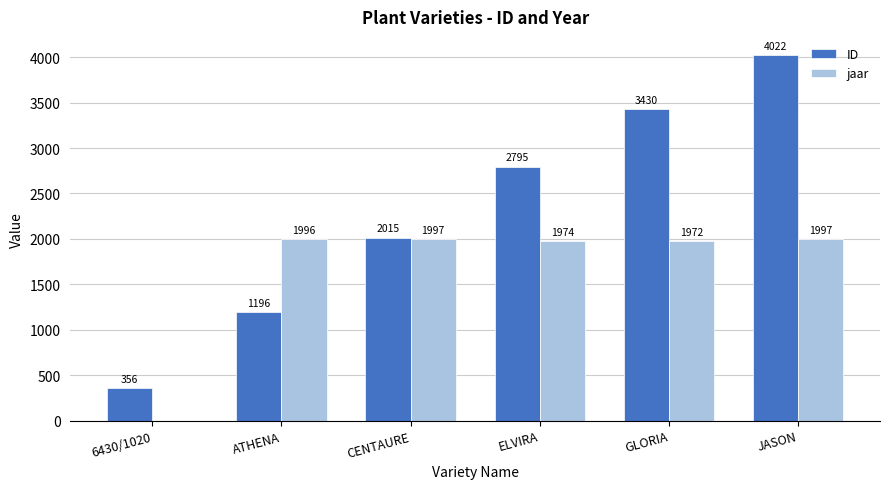

True or false: jaar has a value of 1218 at ATHENA.

False